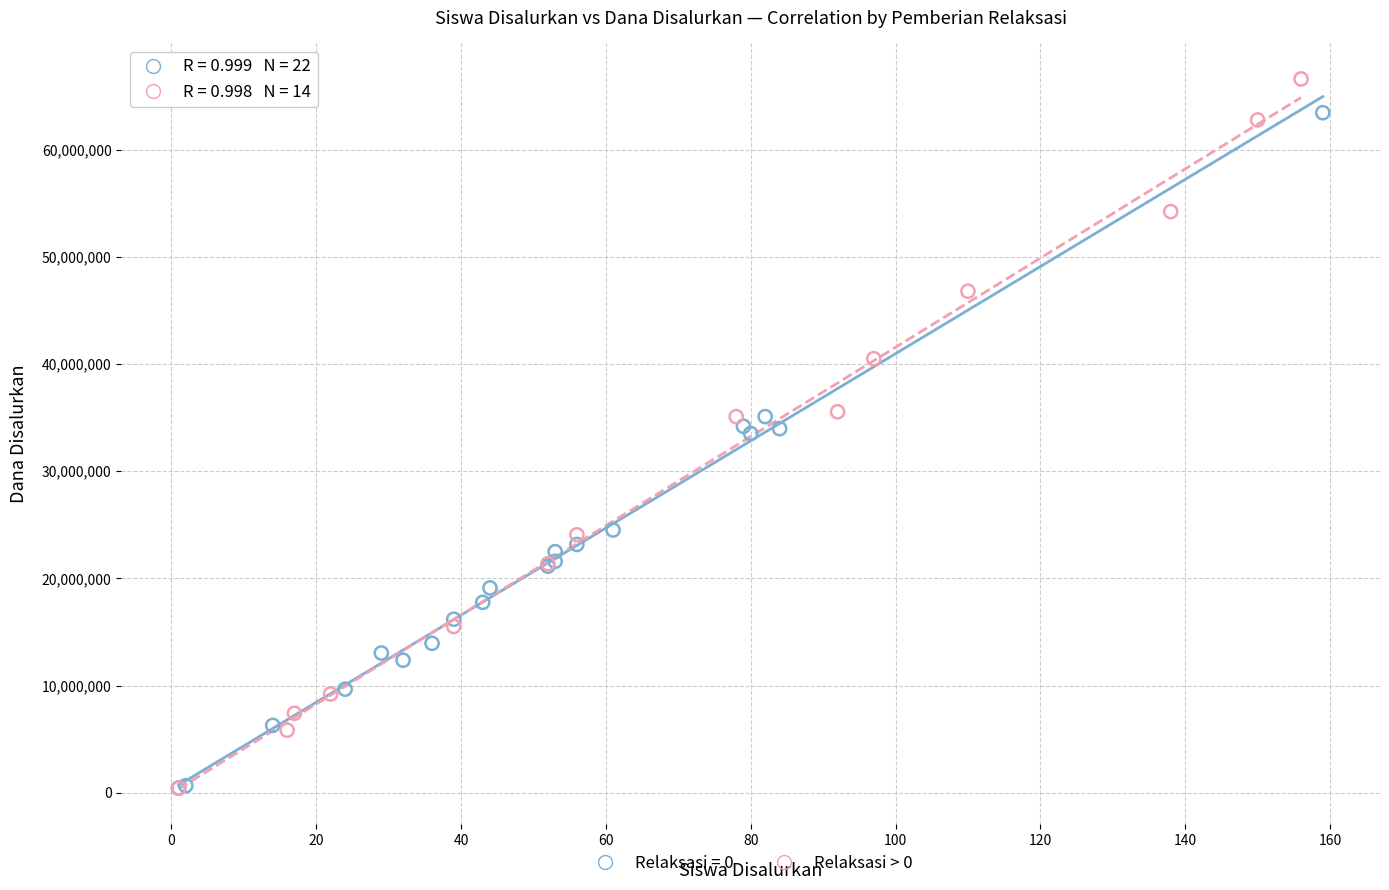

Which series reaches the maximum Y coordinate?

Relaksasi > 0